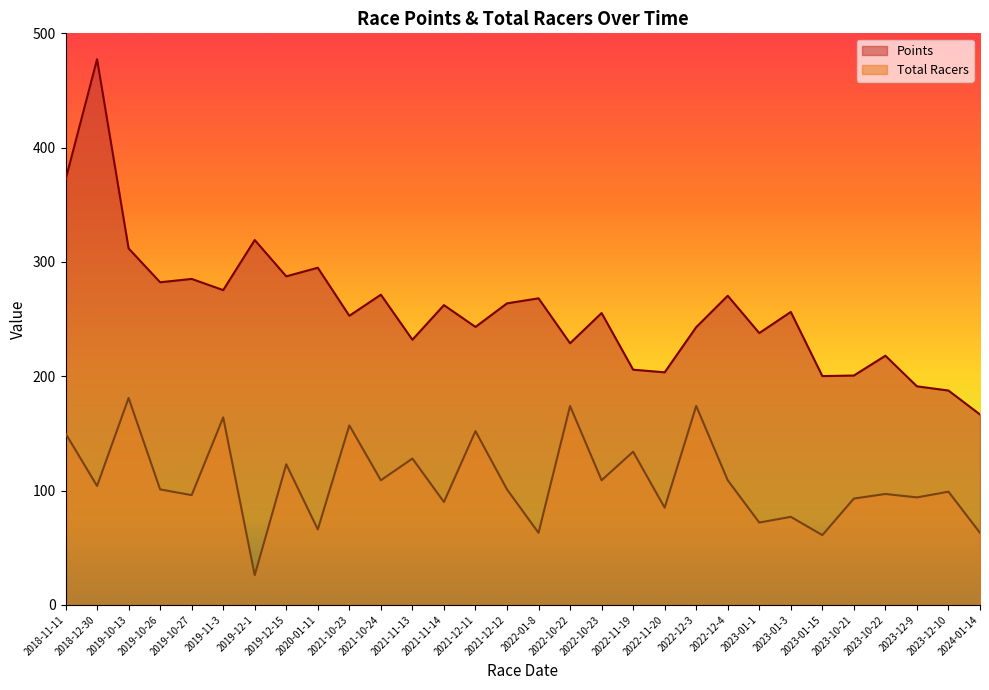

What is the label of the 6th point from the right?

2023-01-15